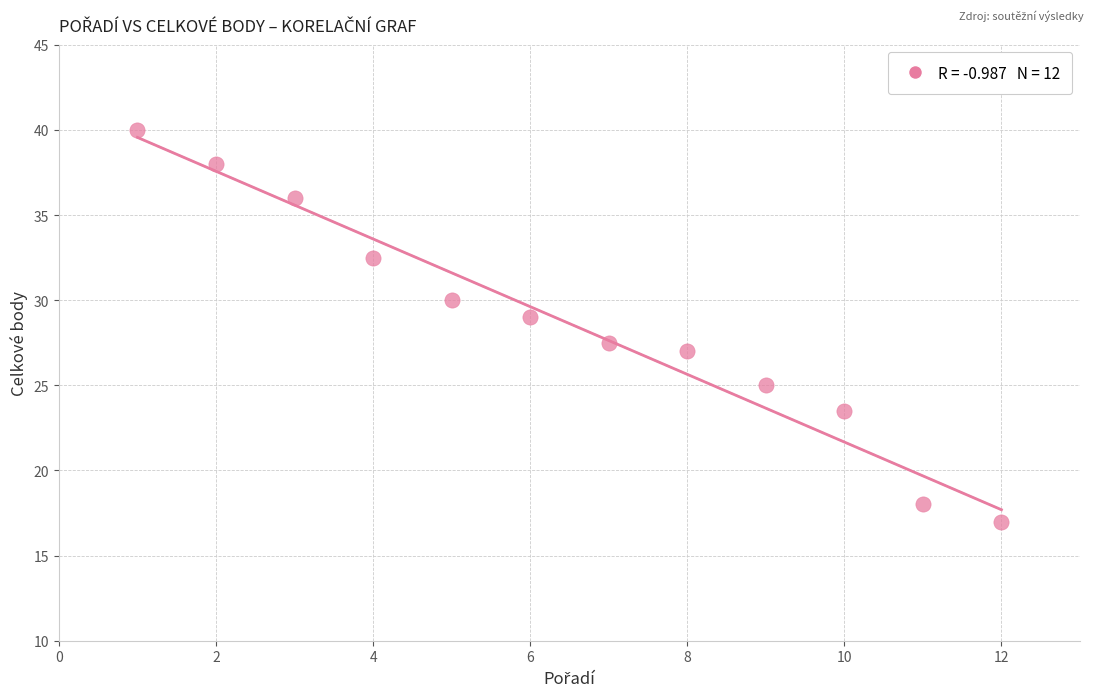

What Y value in the scatter plot is closest to 28?

27.5